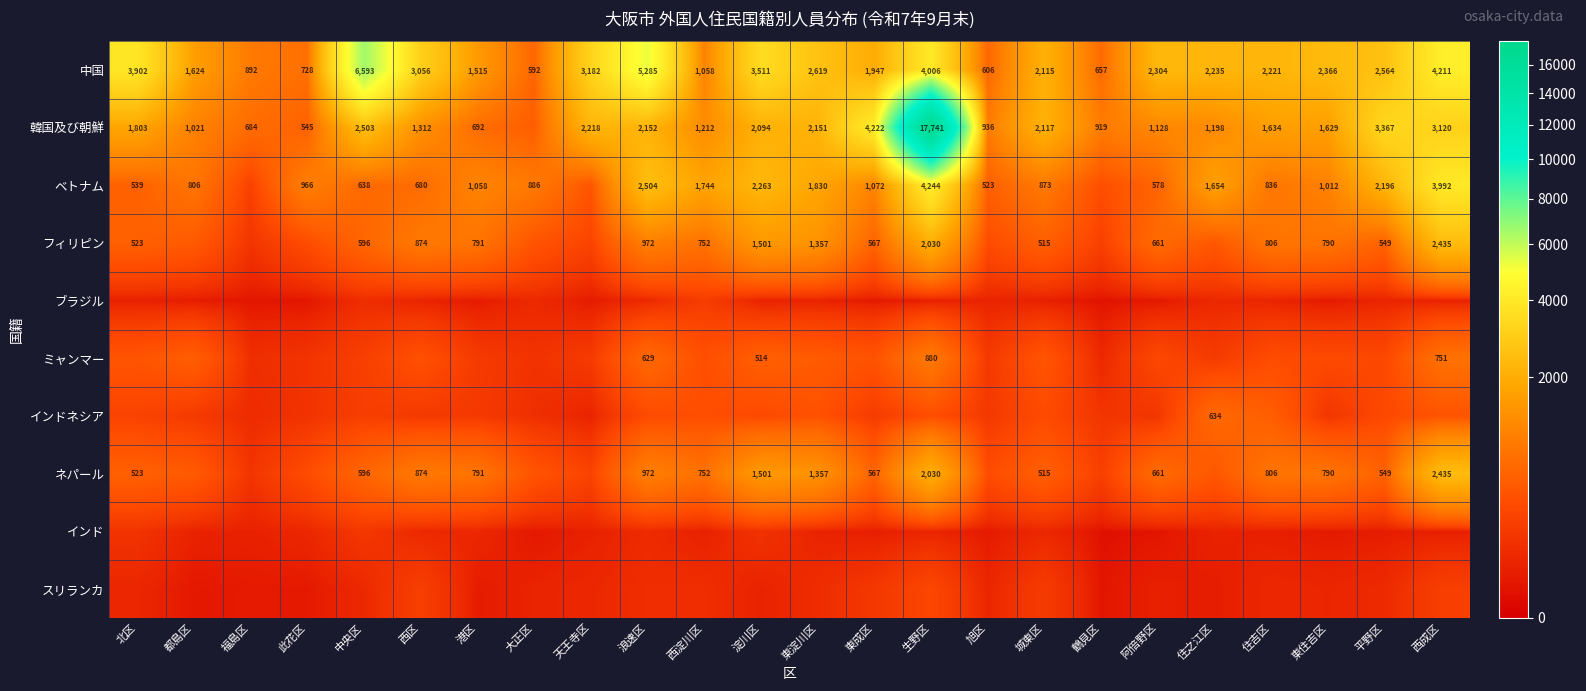

True or false: ネパール has a value of 2435 at 西成区.

True